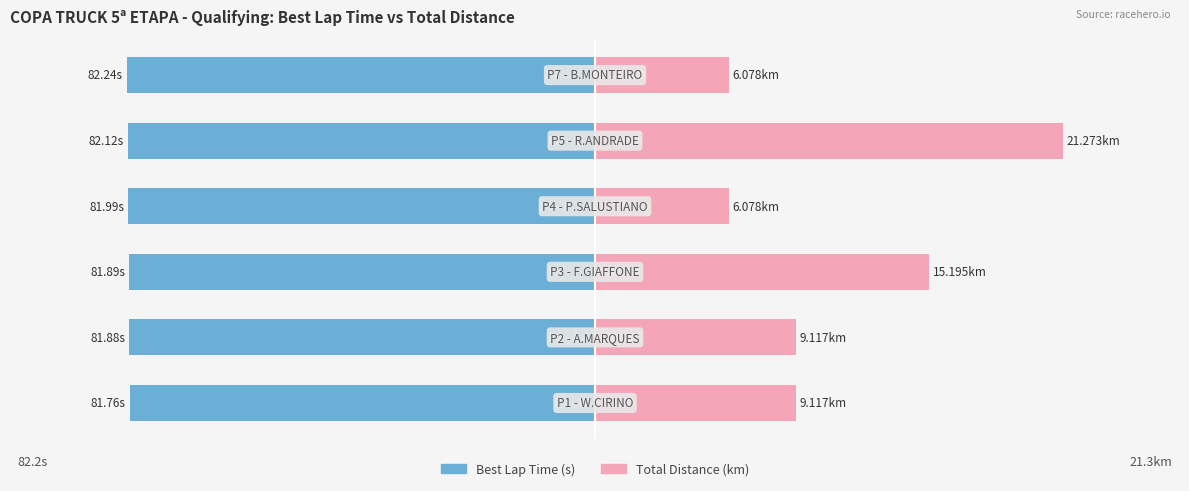

At how many categories does at least one series exceed 1?

6